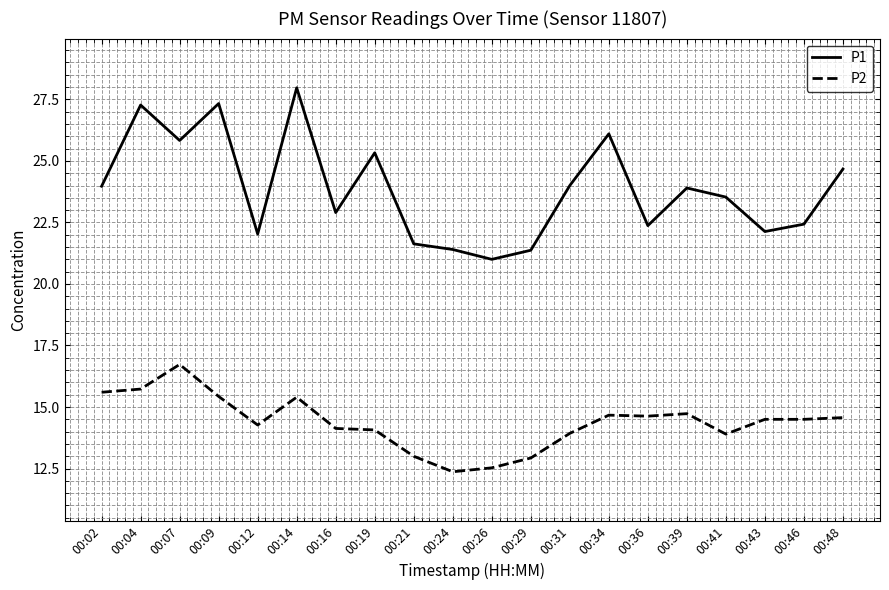

List the series in order of their overall mean, lowest first.

P2, P1